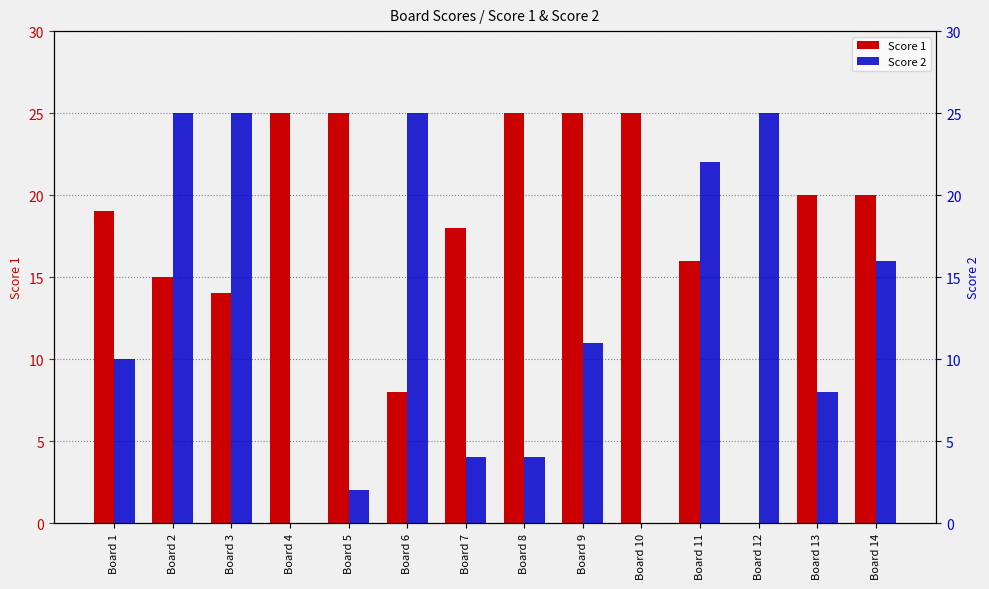

Rank the series by their maximum value, from lowest to highest.

Score 1, Score 2